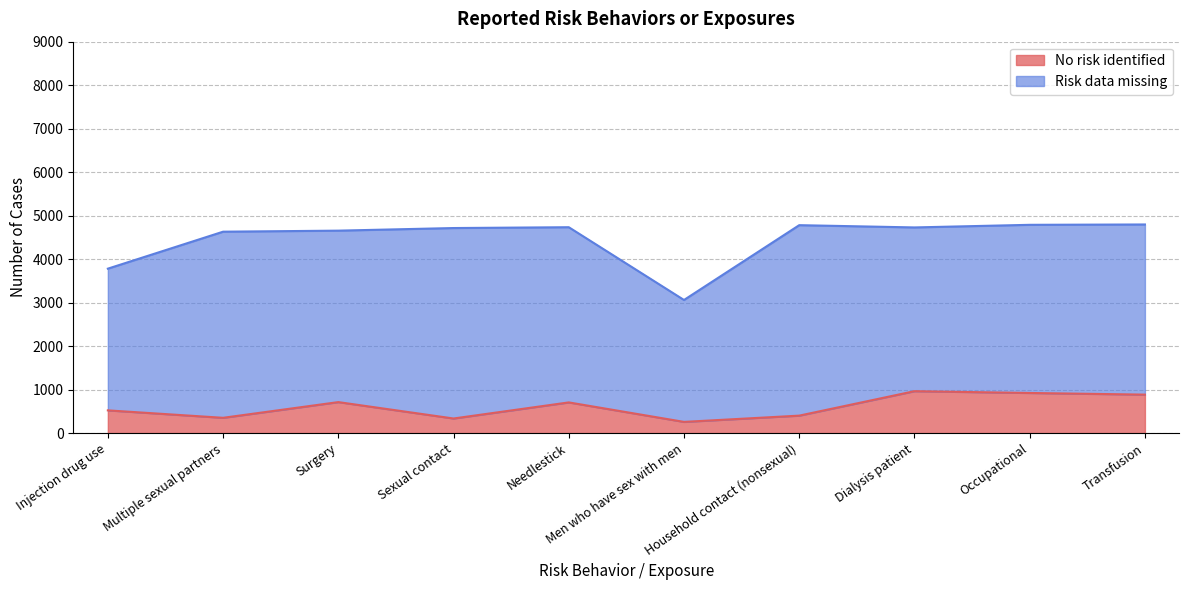

What is the lowest value of the No risk identified series?

258